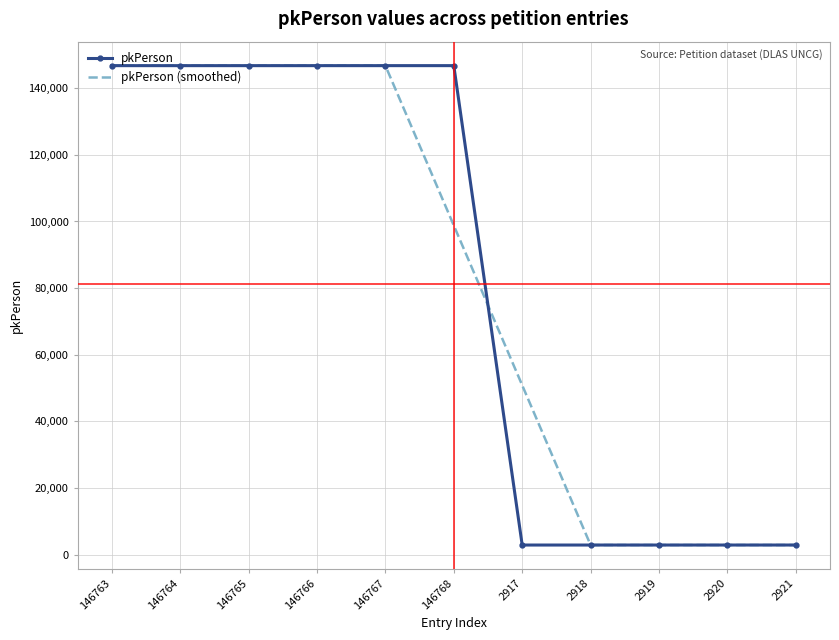

What is the maximum value for pkPerson?

146768.0